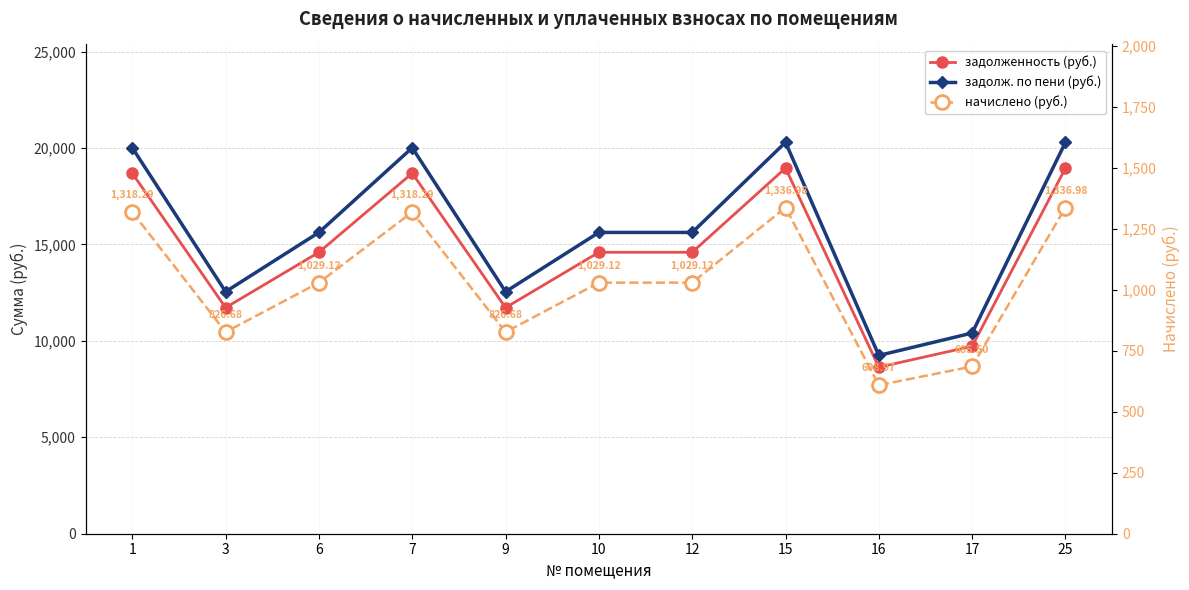

What is the spread (max minus min) of values at 25?

18958.3